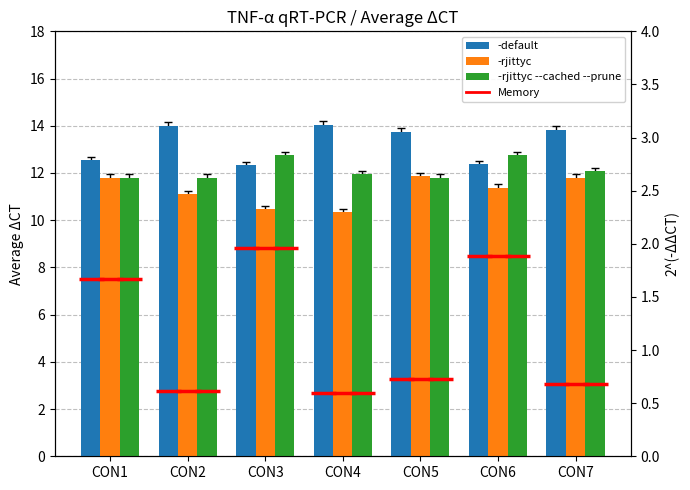

At how many categories does at least one series exceed 8?

7